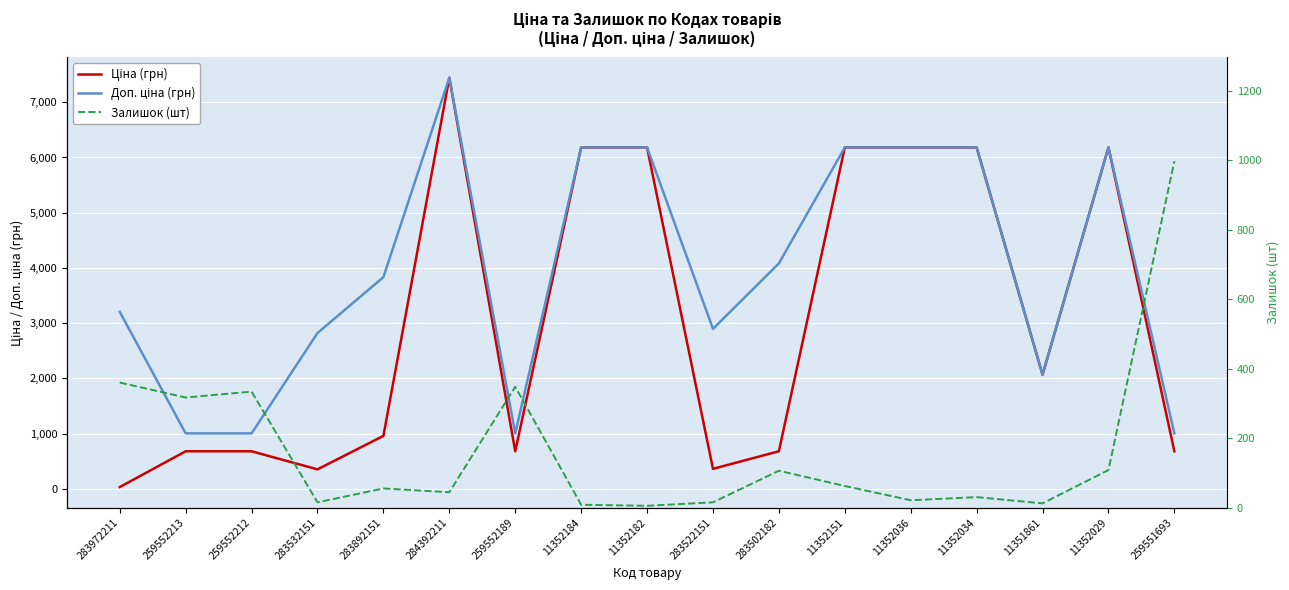

Is it true that Ціна (грн) equals 680.4 at 283502182?

True